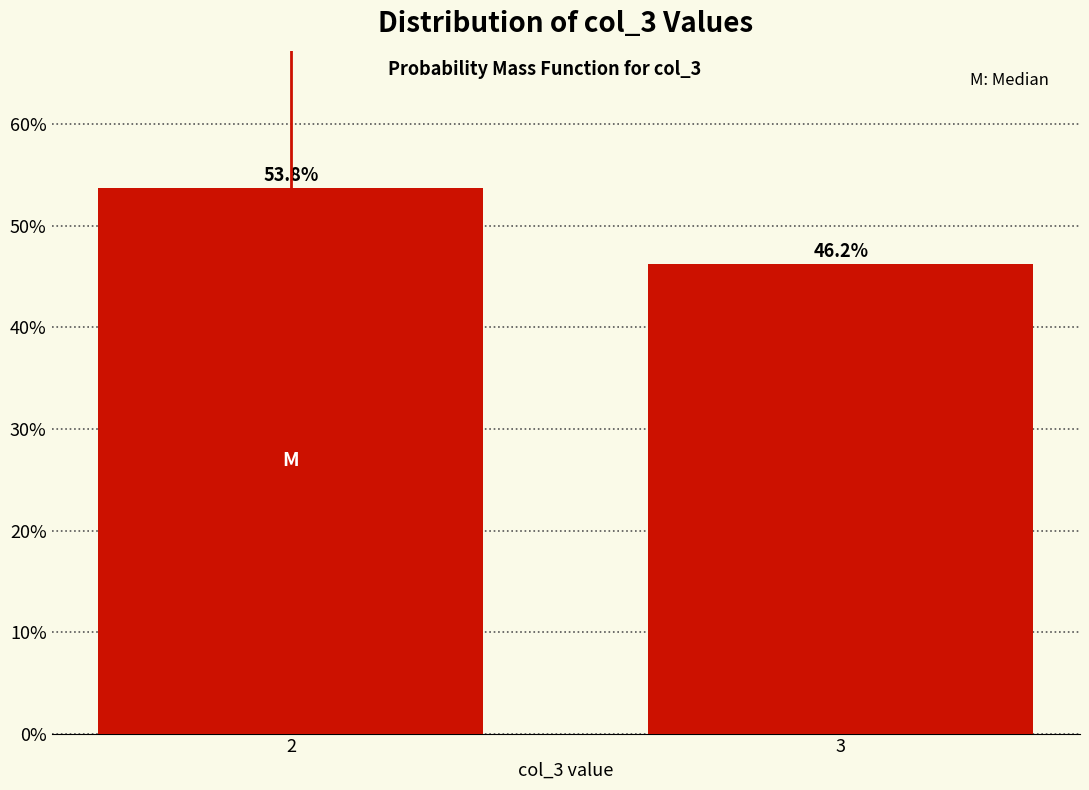

What is the sum of all values?

100.0